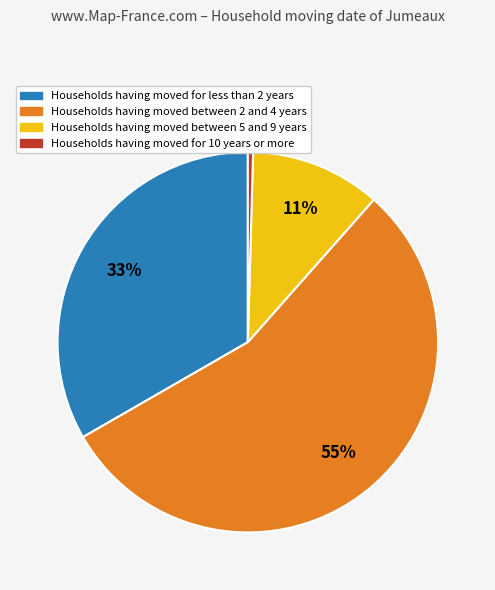

True or false: Households having moved between 2 and 4 years accounts for 42% of the total.

False